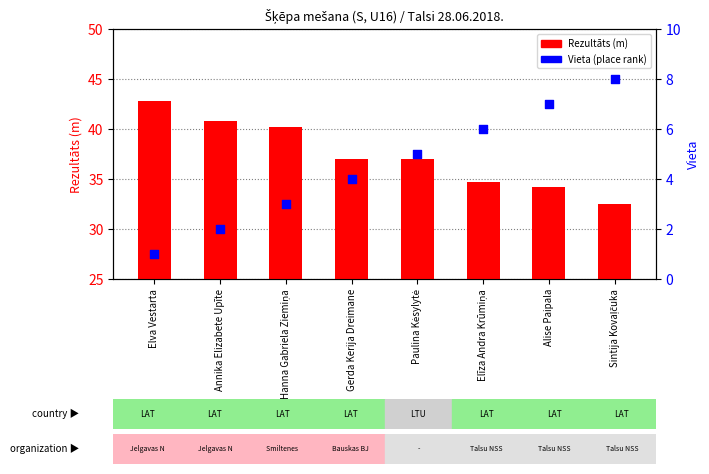

Which series contains the highest Y value?

Rezultāts (m)